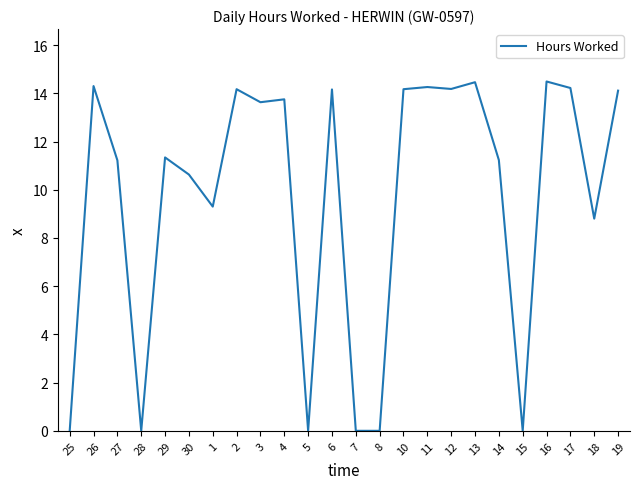

What is the average value?

9.7